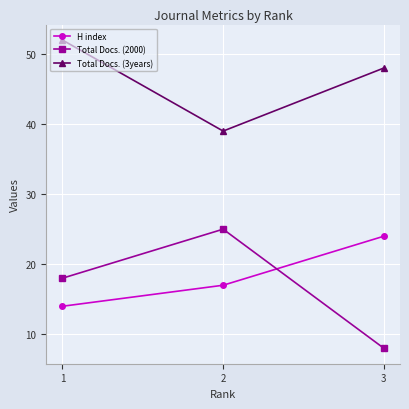

Where is Total Docs. (3years) nearest to the value 45?

3